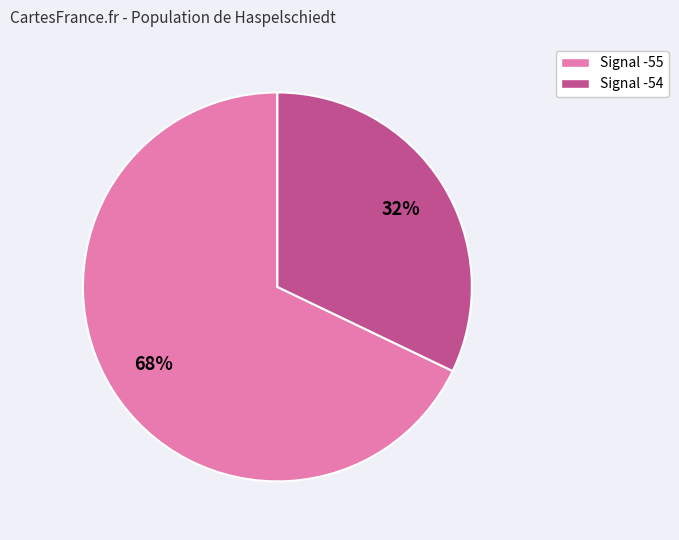

To the nearest percent, what is the difference between the largest and smallest slice percentages?

36%